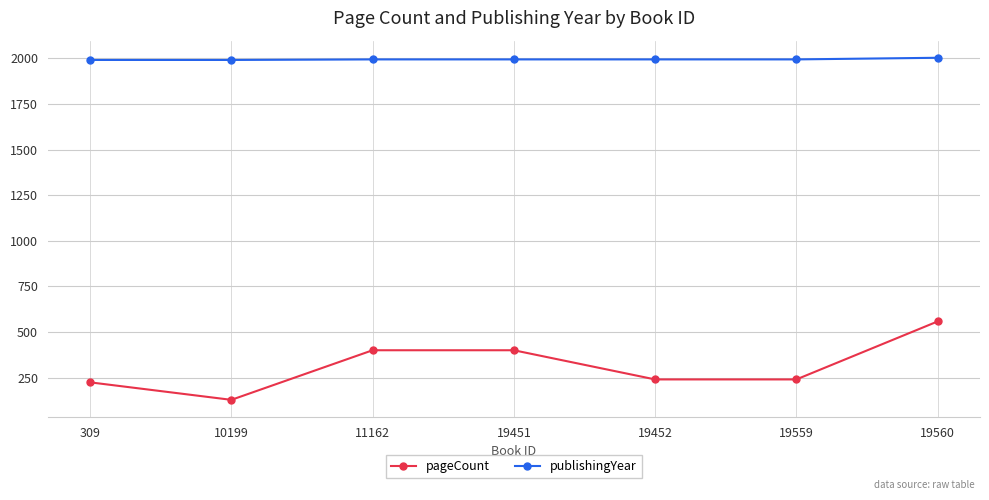

What is the total value across all series at 19452?

2235